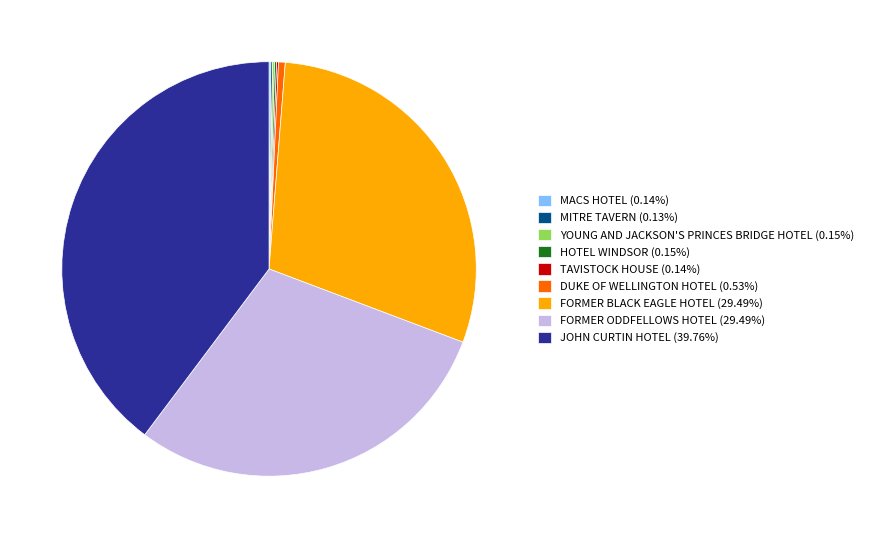

Does any single category account for the majority?

No